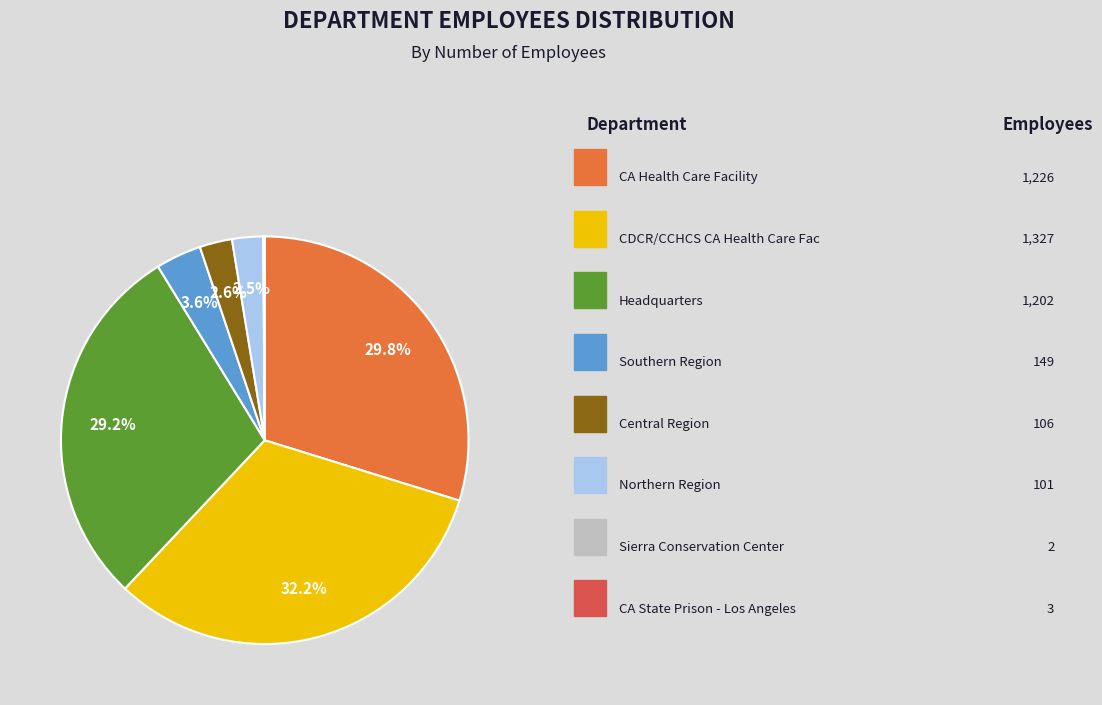

Is there any slice that represents more than half of the pie?

No